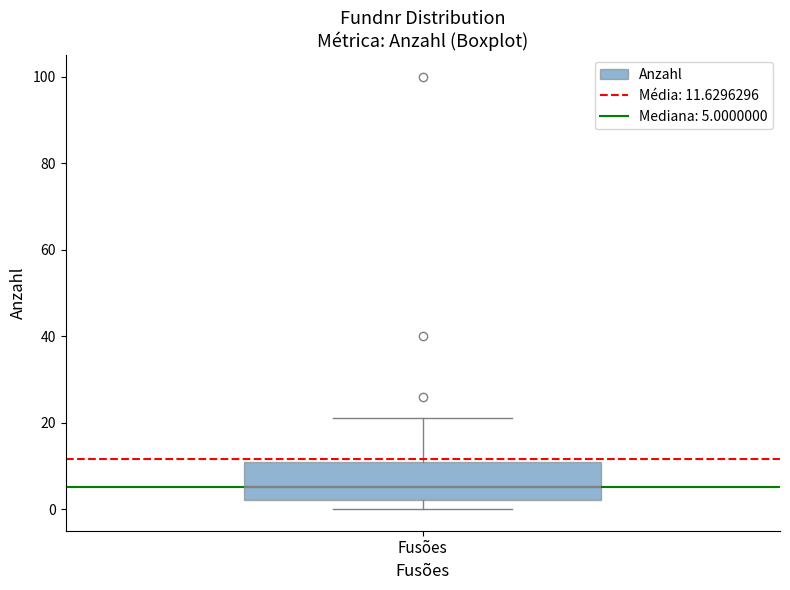

Where is the upper edge of the box for Fusões on the y-axis? The values are not printed on the chart, so give them approximately, as read against the axis.

12